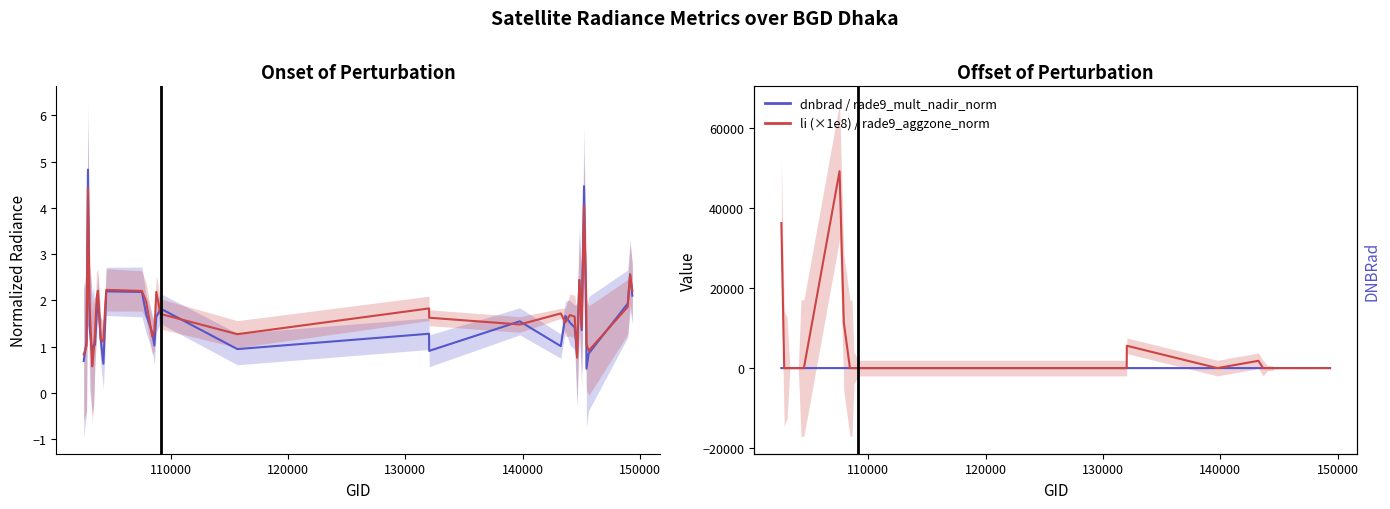

The value of rade9_aggzone_norm at 10 is 0.4. True or false?

False